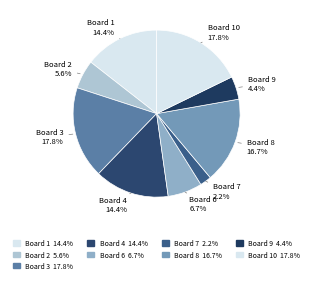

What is the ratio of the value at Board 9 to the value at Board 2?

0.8